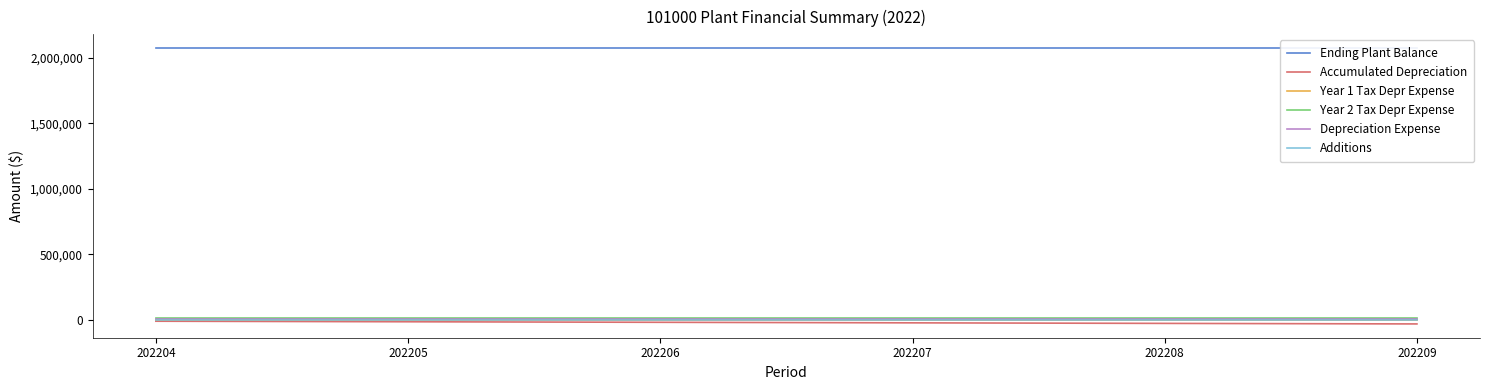

How many lines are shown in the chart?

6